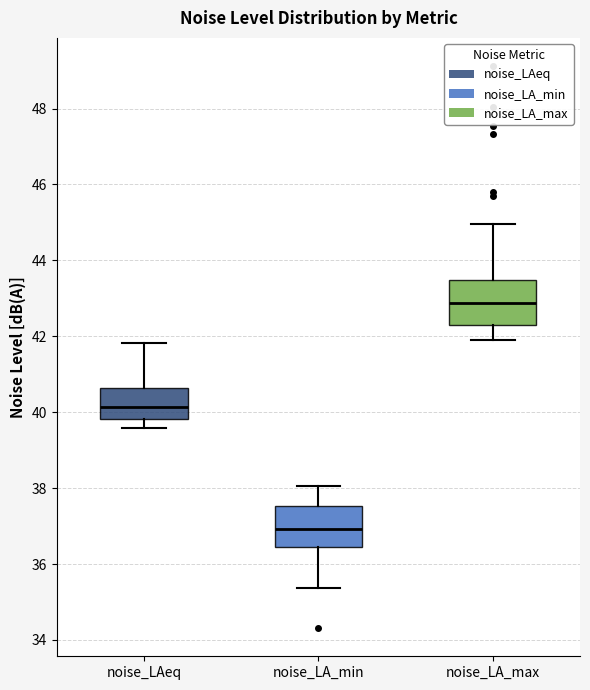

Reading left to right, transcribe this box plot: for each box, give where its median line is, the range the box spans, and where its two whiskers end, as read against the y-axis. The values are not printed on the chart, so give them approximately, as read against the axis.

noise_LAeq: median 40.2, box 39.8 to 40.6, whiskers 39.6 to 41.8
noise_LA_min: median 37.0, box 36.4 to 37.6, whiskers 35.4 to 38.0
noise_LA_max: median 42.8, box 42.2 to 43.4, whiskers 41.8 to 45.0